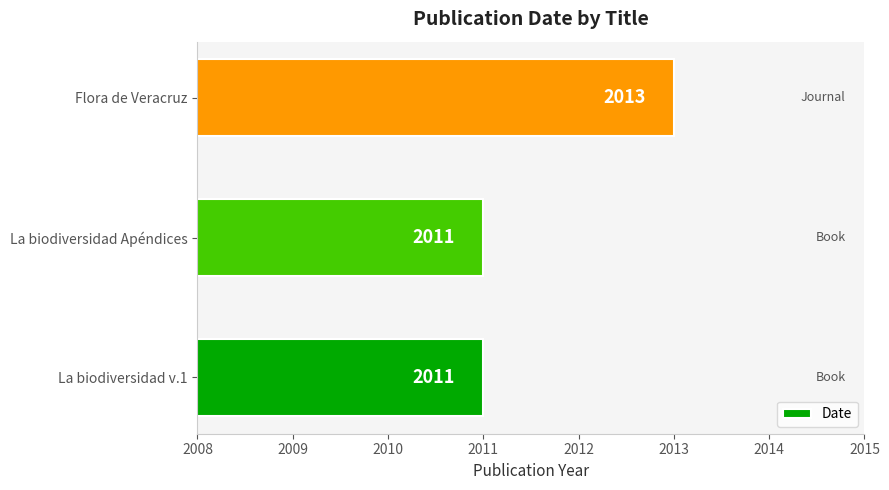

What is the sum of the values at La biodiversidad v.1 and La biodiversidad Apéndices?

4022